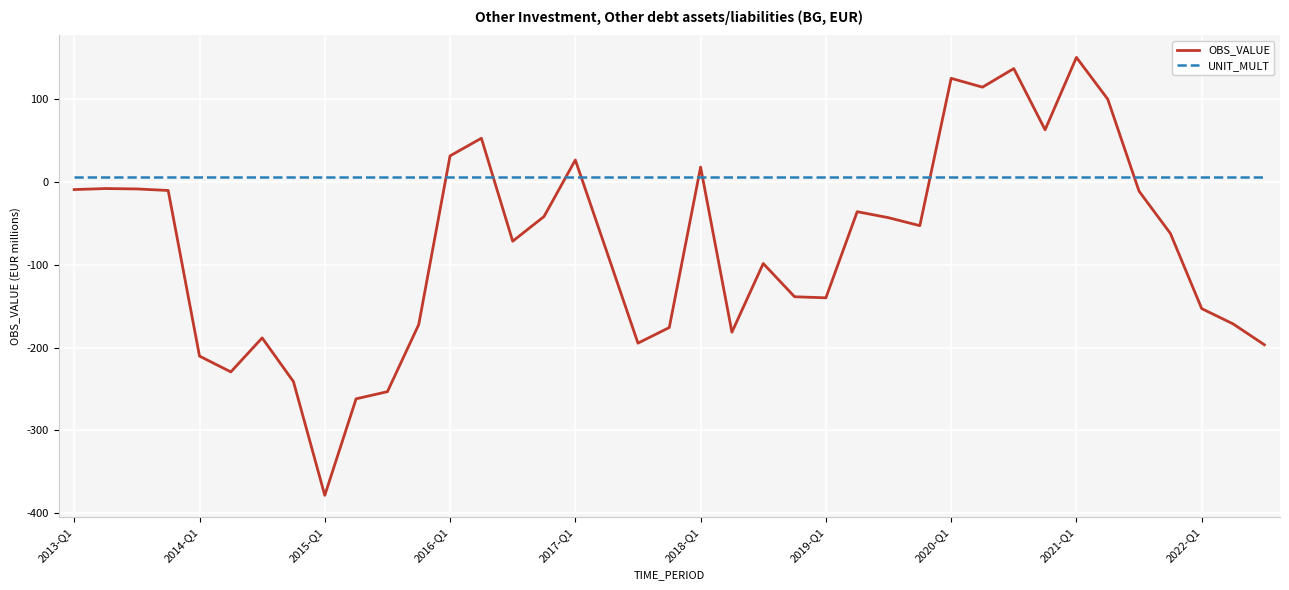

Which series has the largest total across all categories?

UNIT_MULT